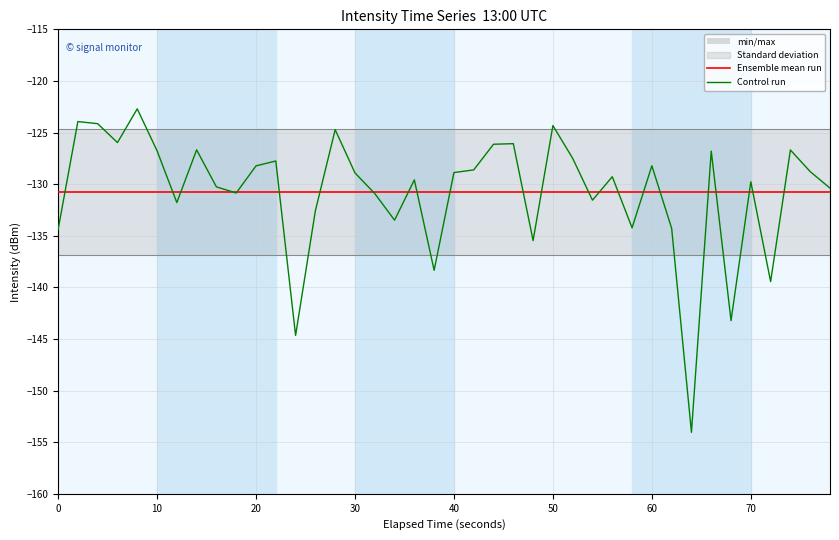

What is the value of the Control run point at the 2nd from the left?

-123.9